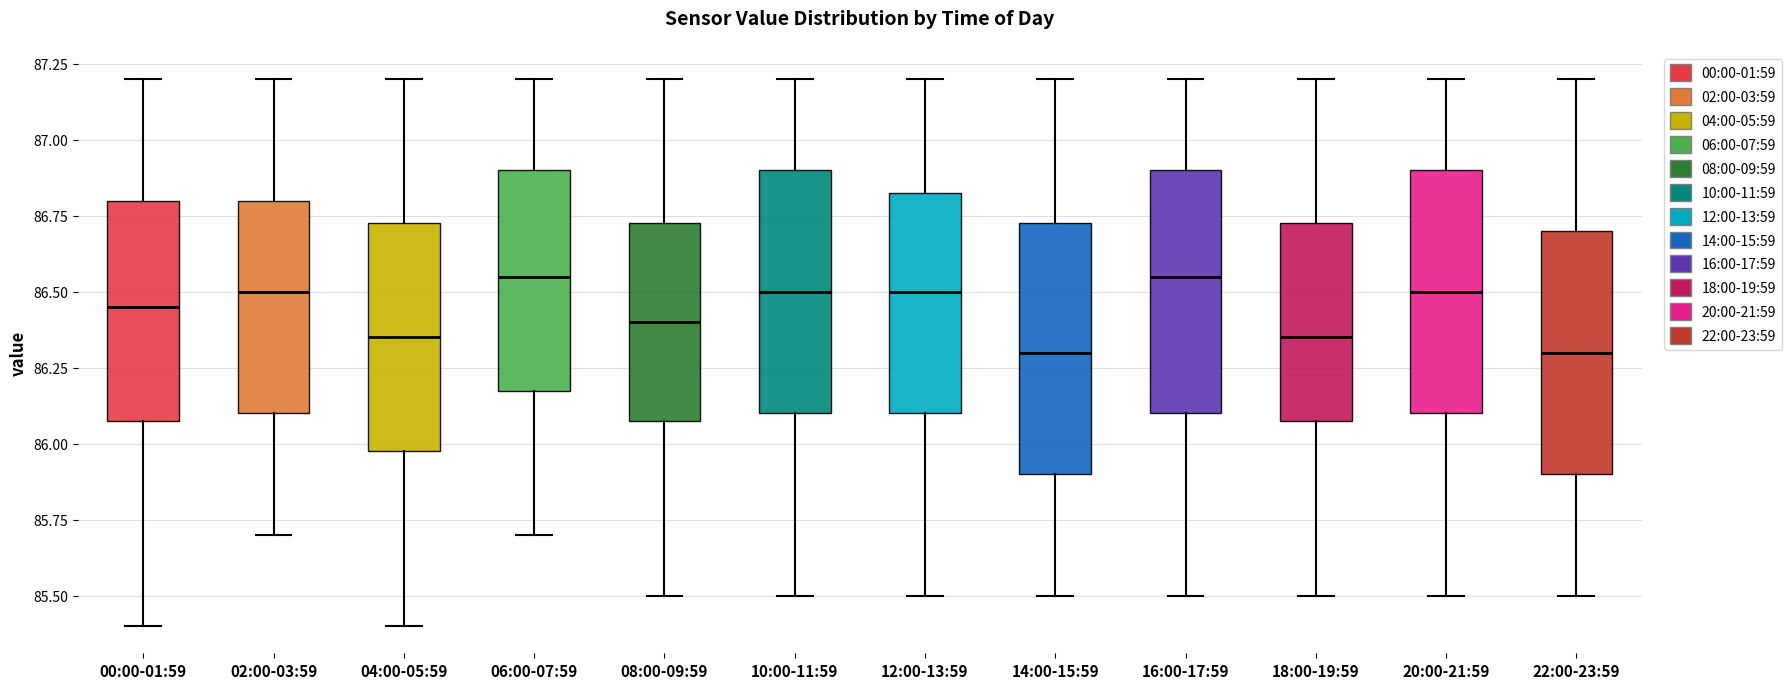

Reading left to right, transcribe this box plot: for each box, give where its median line is, the range the box spans, and where its two whiskers end, as read against the y-axis. The values are not printed on the chart, so give them approximately, as read against the axis.

00:00-01:59: median 86.45, box 86.10 to 86.80, whiskers 85.40 to 87.20
02:00-03:59: median 86.50, box 86.10 to 86.80, whiskers 85.70 to 87.20
04:00-05:59: median 86.35, box 86.00 to 86.75, whiskers 85.40 to 87.20
06:00-07:59: median 86.55, box 86.20 to 86.90, whiskers 85.70 to 87.20
08:00-09:59: median 86.40, box 86.10 to 86.75, whiskers 85.50 to 87.20
10:00-11:59: median 86.50, box 86.10 to 86.90, whiskers 85.50 to 87.20
12:00-13:59: median 86.50, box 86.10 to 86.85, whiskers 85.50 to 87.20
14:00-15:59: median 86.30, box 85.90 to 86.75, whiskers 85.50 to 87.20
16:00-17:59: median 86.55, box 86.10 to 86.90, whiskers 85.50 to 87.20
18:00-19:59: median 86.35, box 86.10 to 86.75, whiskers 85.50 to 87.20
20:00-21:59: median 86.50, box 86.10 to 86.90, whiskers 85.50 to 87.20
22:00-23:59: median 86.30, box 85.90 to 86.70, whiskers 85.50 to 87.20